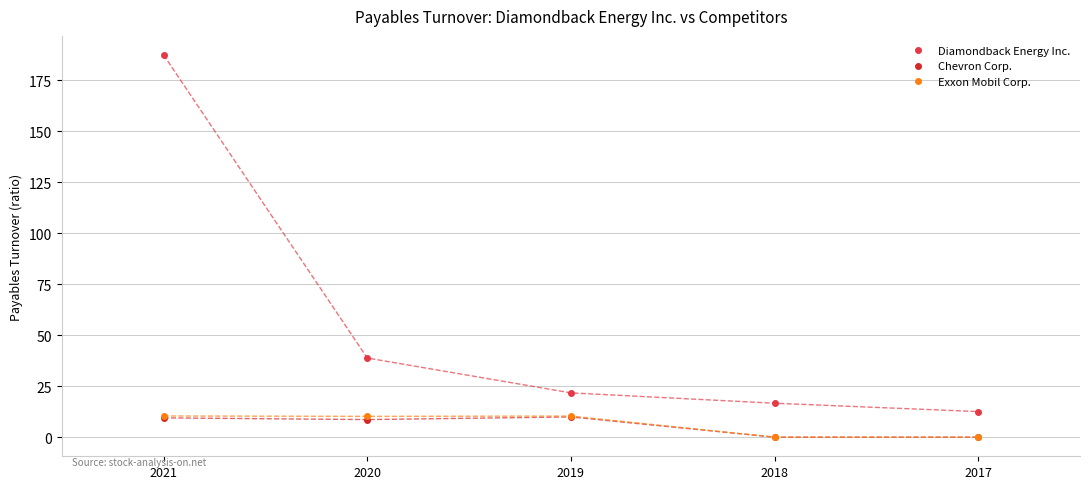

How many lines are shown in the chart?

3